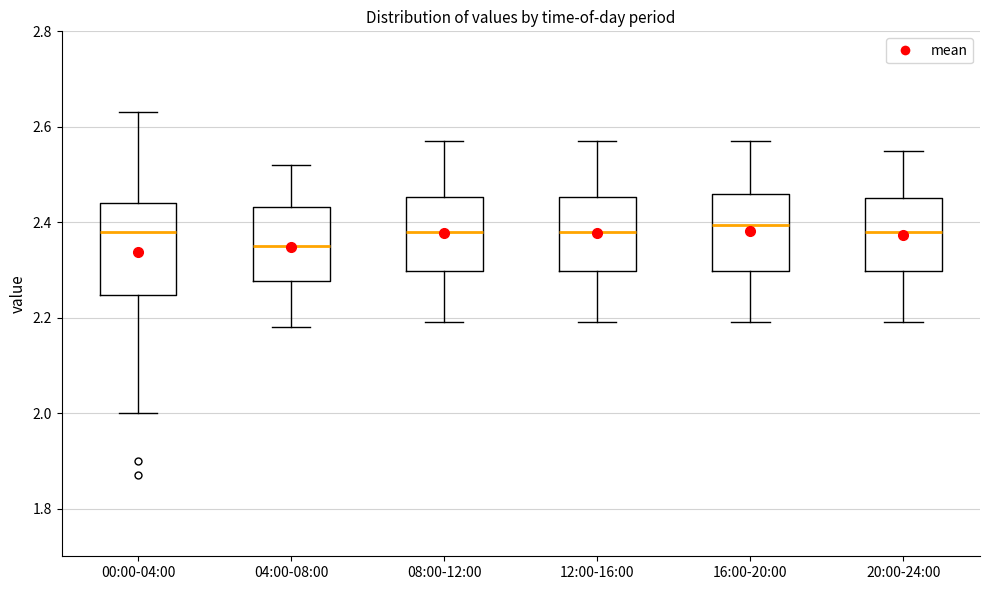

Reading left to right, read every box against the y-axis: the position of its median line, the range the box covers, and the ends of its whiskers. The values are not printed on the chart, so give them approximately, as read against the axis.

00:00-04:00: median 2.38, box 2.24 to 2.44, whiskers 2.00 to 2.64
04:00-08:00: median 2.36, box 2.28 to 2.44, whiskers 2.18 to 2.52
08:00-12:00: median 2.38, box 2.30 to 2.46, whiskers 2.20 to 2.58
12:00-16:00: median 2.38, box 2.30 to 2.46, whiskers 2.20 to 2.58
16:00-20:00: median 2.40, box 2.30 to 2.46, whiskers 2.20 to 2.58
20:00-24:00: median 2.38, box 2.30 to 2.46, whiskers 2.20 to 2.56